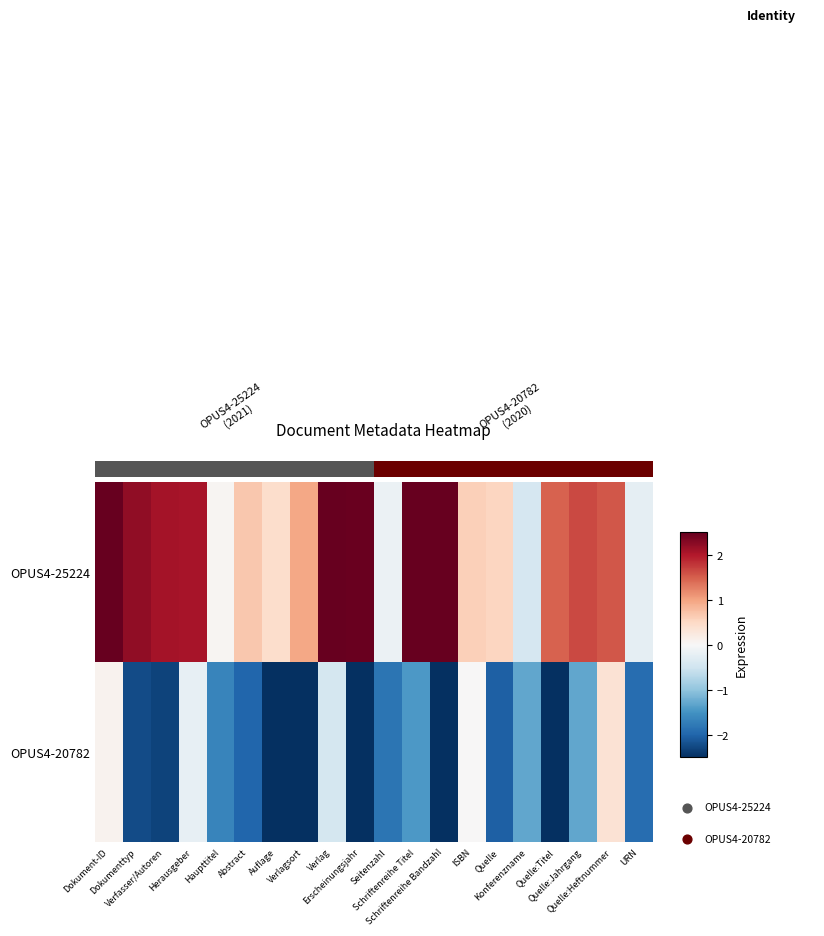

True or false: OPUS4-20782 has a value of -3.9 at Schriftenreihe Bandzahl.

True